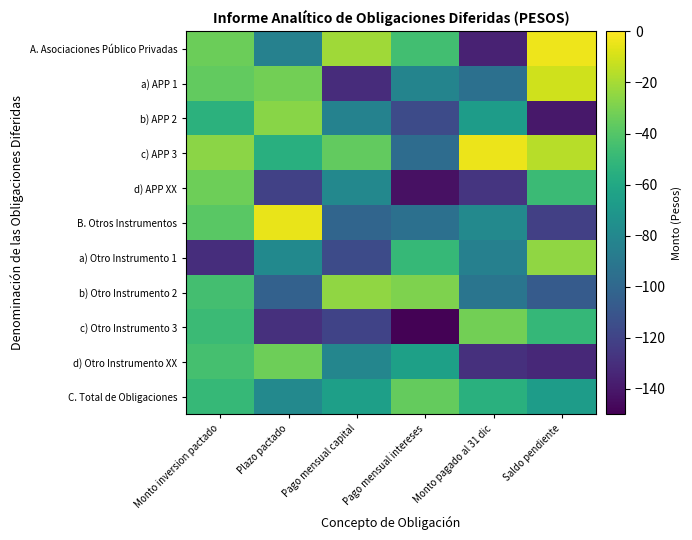

Between Pago mensual capital and Plazo pactado, which is larger?

Pago mensual capital